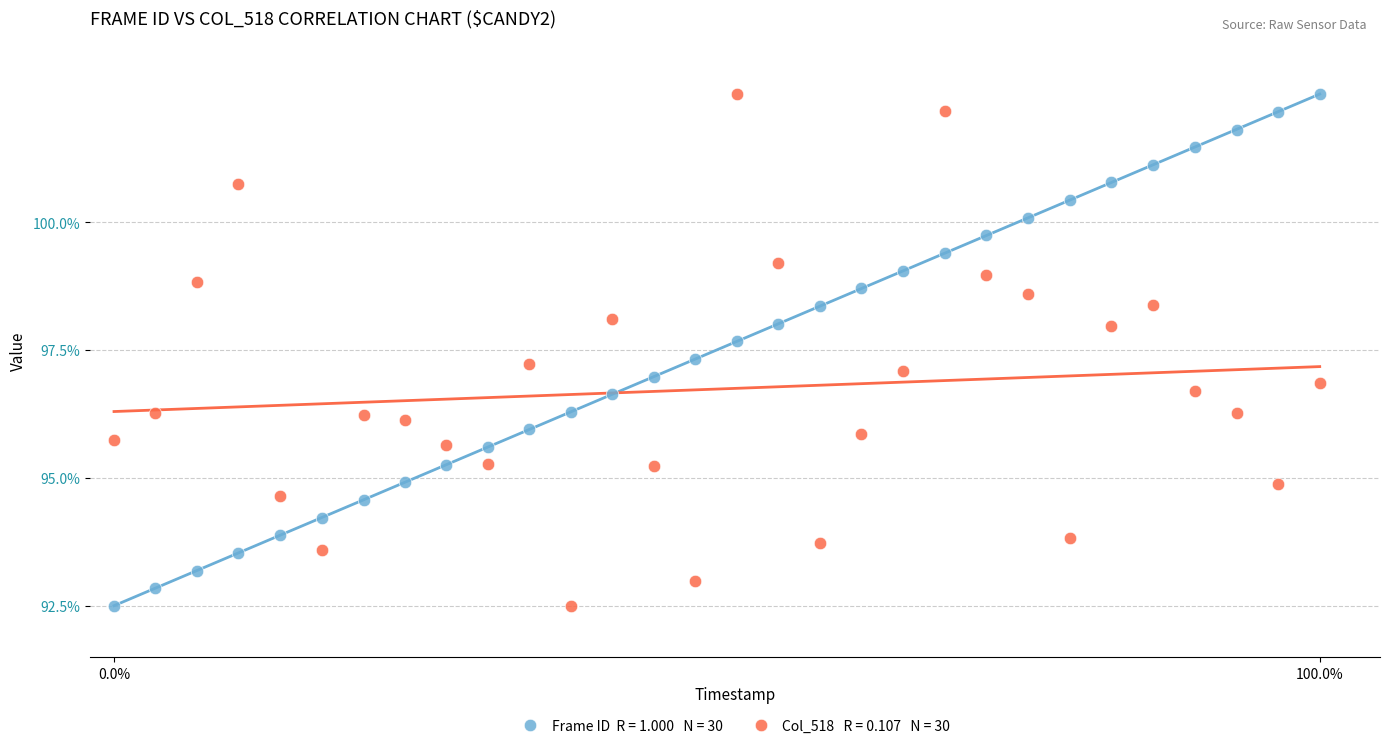

Across all data points, what is the range of Y values (max minus min)?

10.0